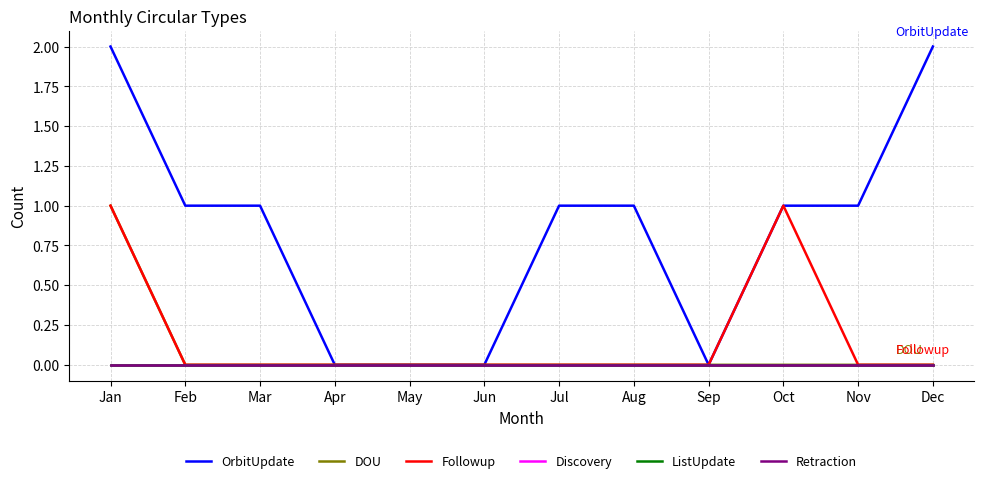

Is this an area chart (filled region under the line)?

No